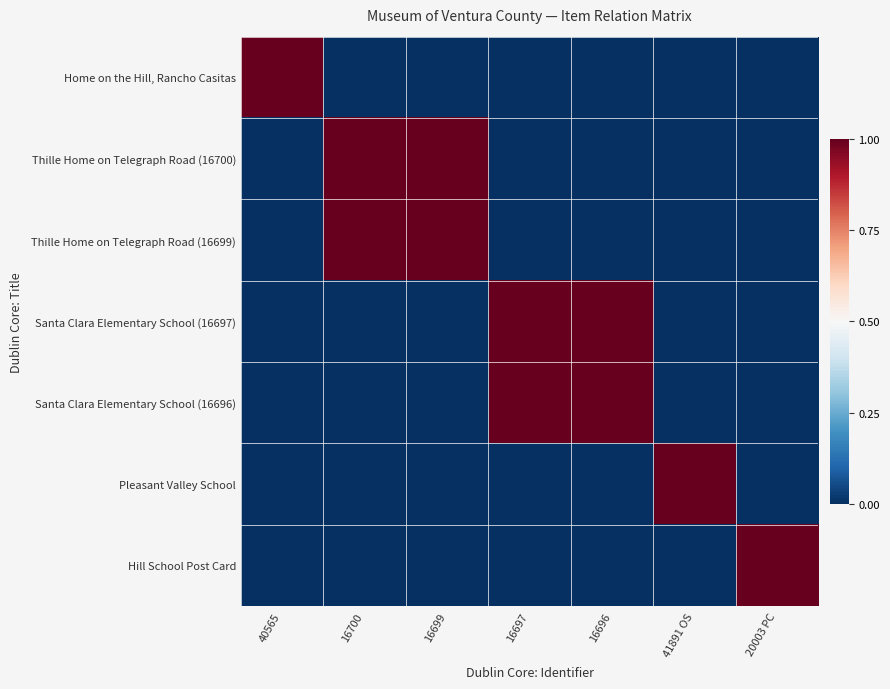

Reading left to right, what are all the values shown in this chart?

Home on the Hill, Rancho Casitas: 40565=1	16700=0	16699=0	16697=0	16696=0	41891 OS=0	20003 PC=0
Thille Home on Telegraph Road (16700): 40565=0	16700=1	16699=1	16697=0	16696=0	41891 OS=0	20003 PC=0
Thille Home on Telegraph Road (16699): 40565=0	16700=1	16699=1	16697=0	16696=0	41891 OS=0	20003 PC=0
Santa Clara Elementary School (16697): 40565=0	16700=0	16699=0	16697=1	16696=1	41891 OS=0	20003 PC=0
Santa Clara Elementary School (16696): 40565=0	16700=0	16699=0	16697=1	16696=1	41891 OS=0	20003 PC=0
Pleasant Valley School: 40565=0	16700=0	16699=0	16697=0	16696=0	41891 OS=1	20003 PC=0
Hill School Post Card: 40565=0	16700=0	16699=0	16697=0	16696=0	41891 OS=0	20003 PC=1